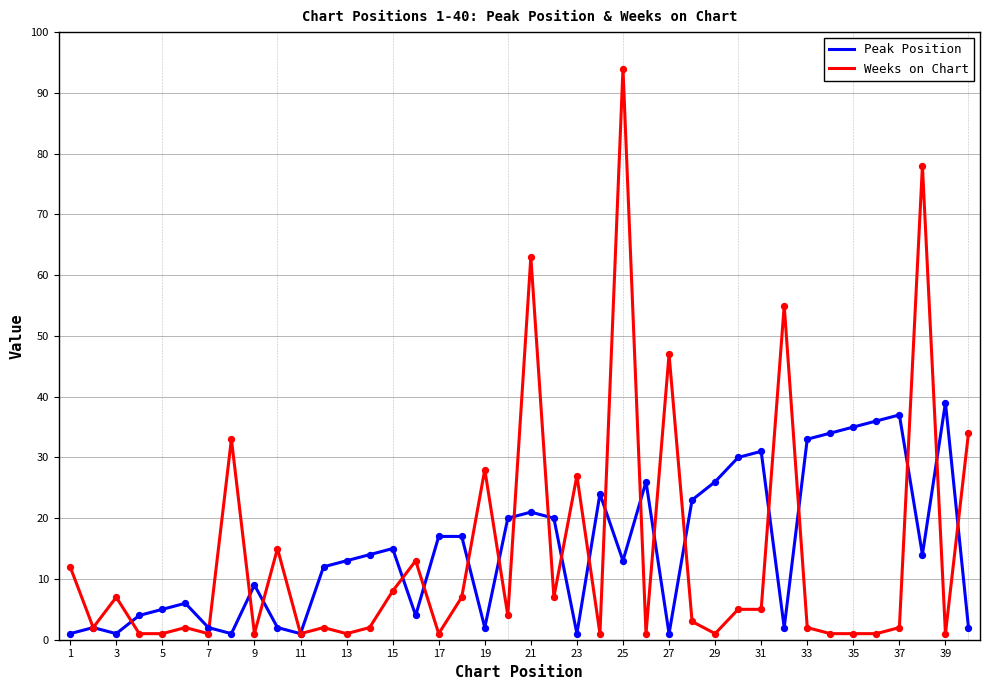

Which series has the widest spread of values?

Weeks on Chart